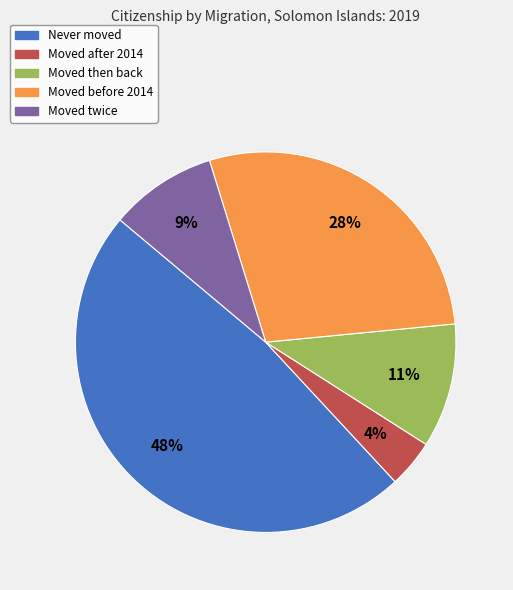

The Moved twice slice represents 2% of the pie. True or false?

False